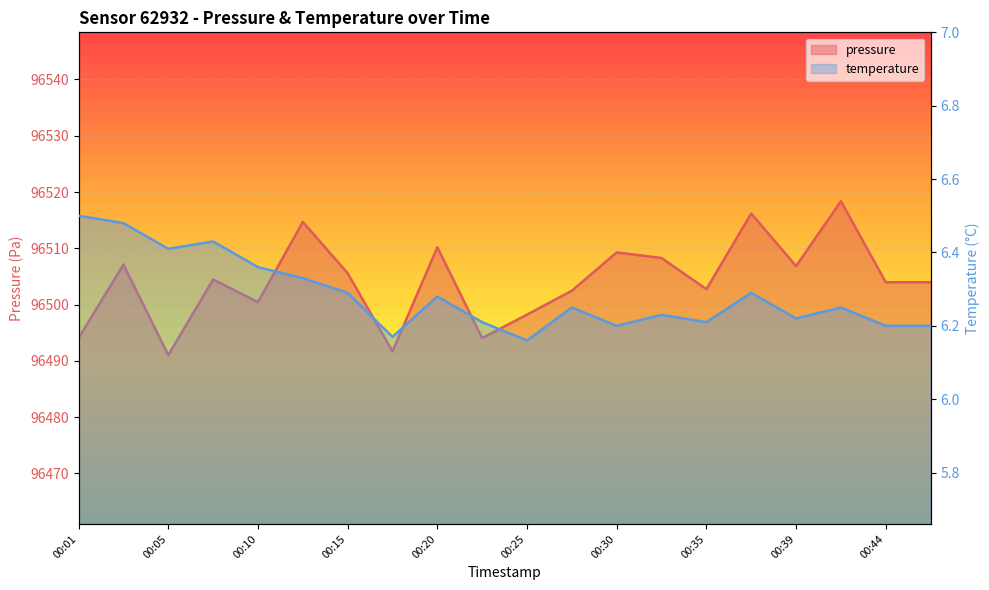

Between 00:10 and 00:20, which series saw the biggest shift?

pressure